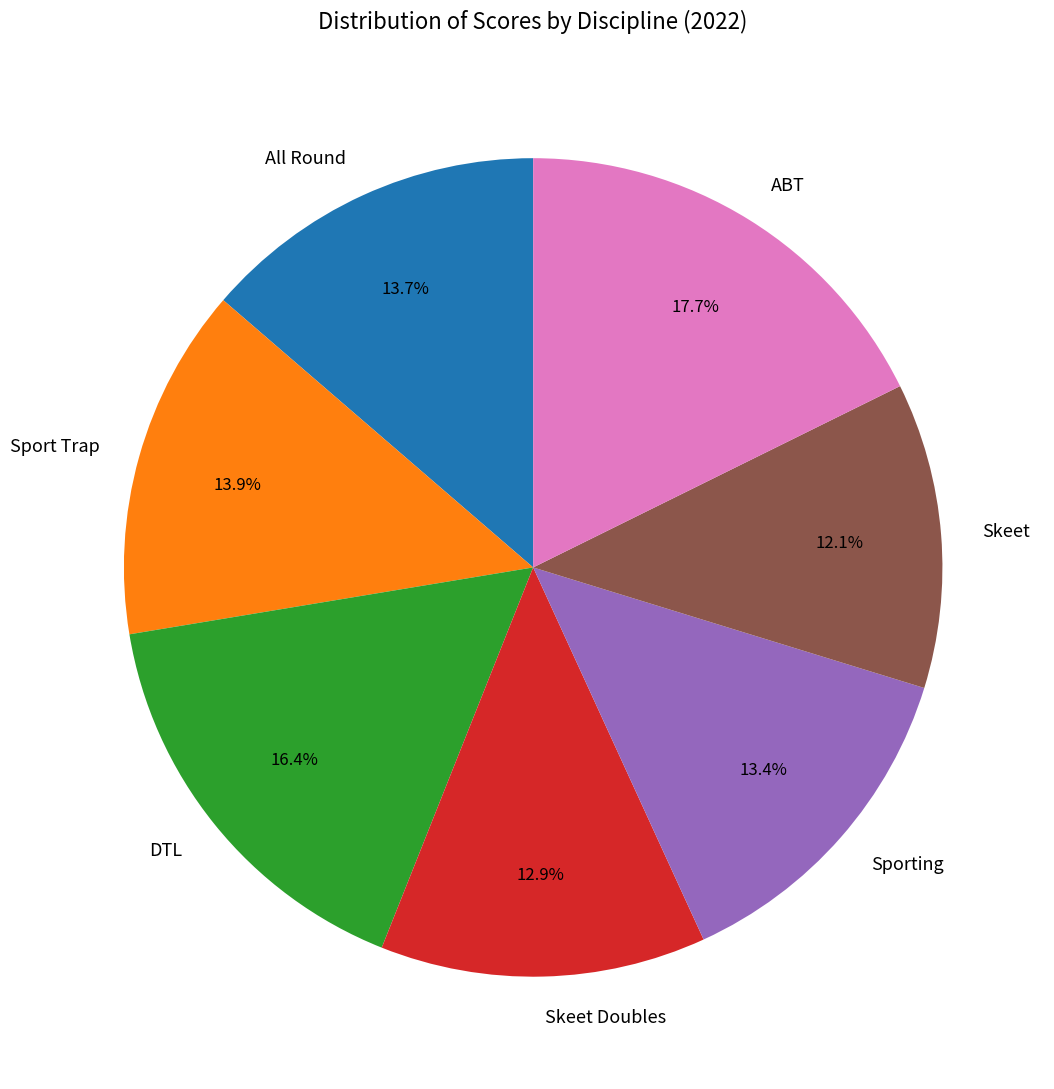

To the nearest percent, what percentage of the pie is Sport Trap?

14%